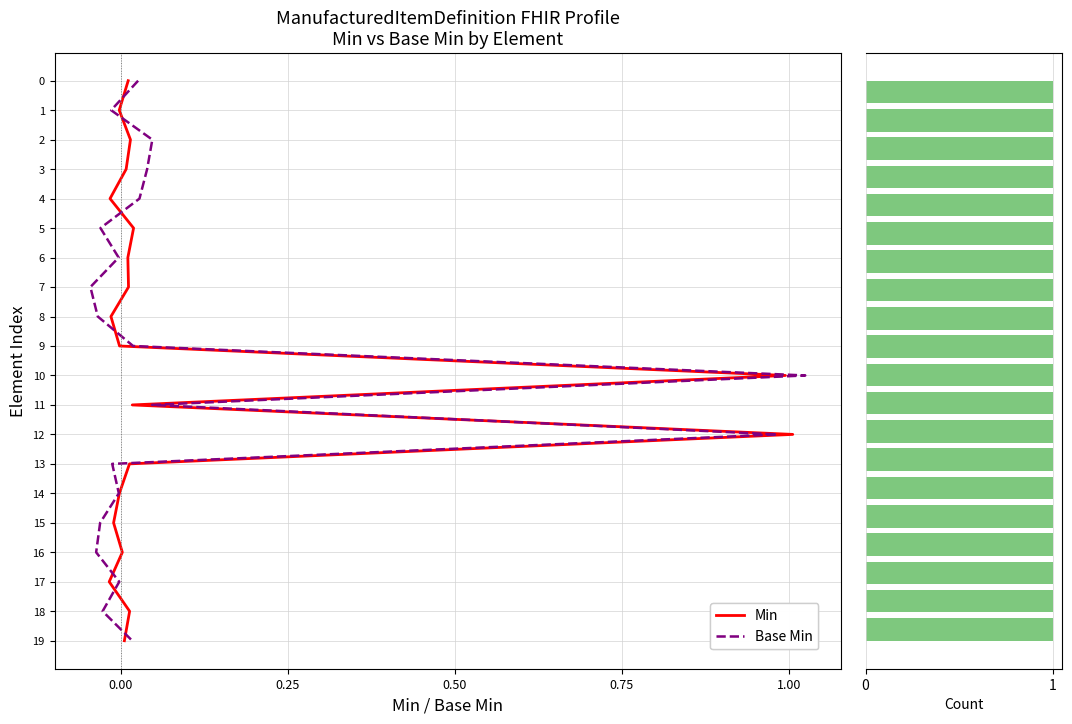

Is the value of Element Count at 16 greater than the value of Base Min at 11?

No